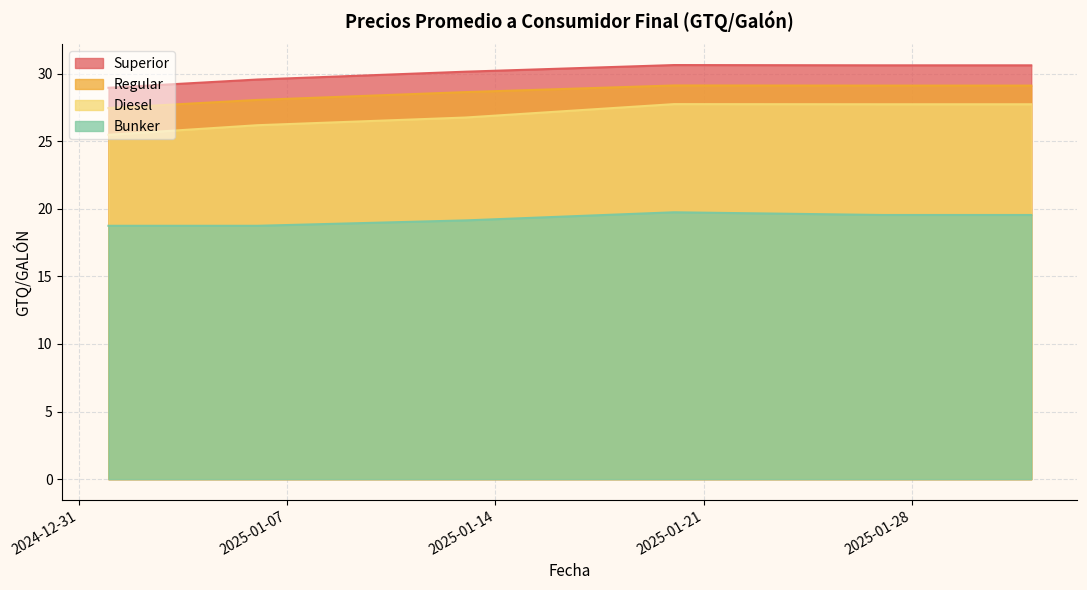

At which label is Regular closest to 28?

2025-01-06